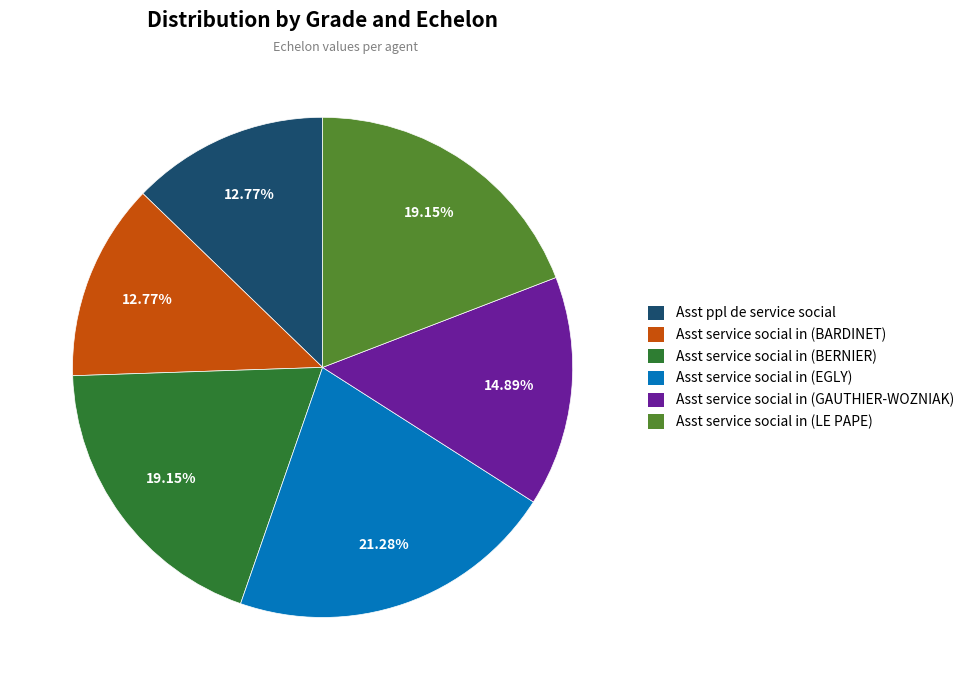

Does any single category account for the majority?

No